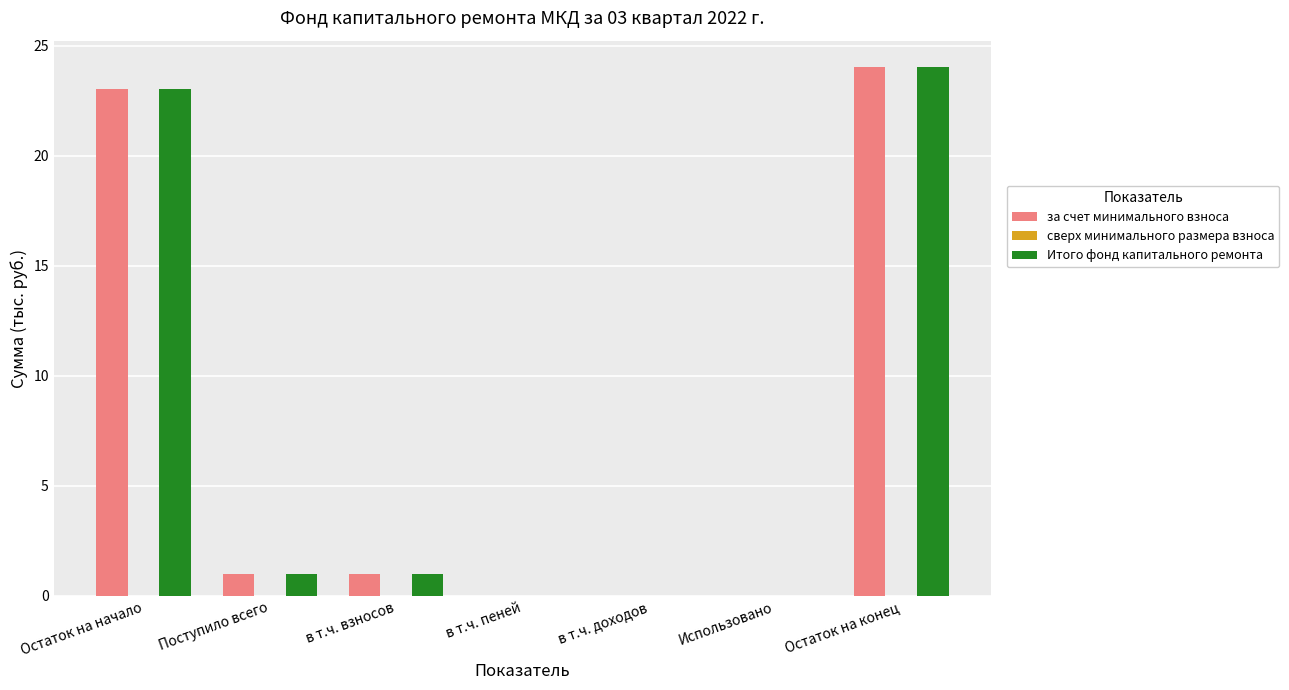

What value does the за счет минимального взноса series have at Остаток на начало?

23.0